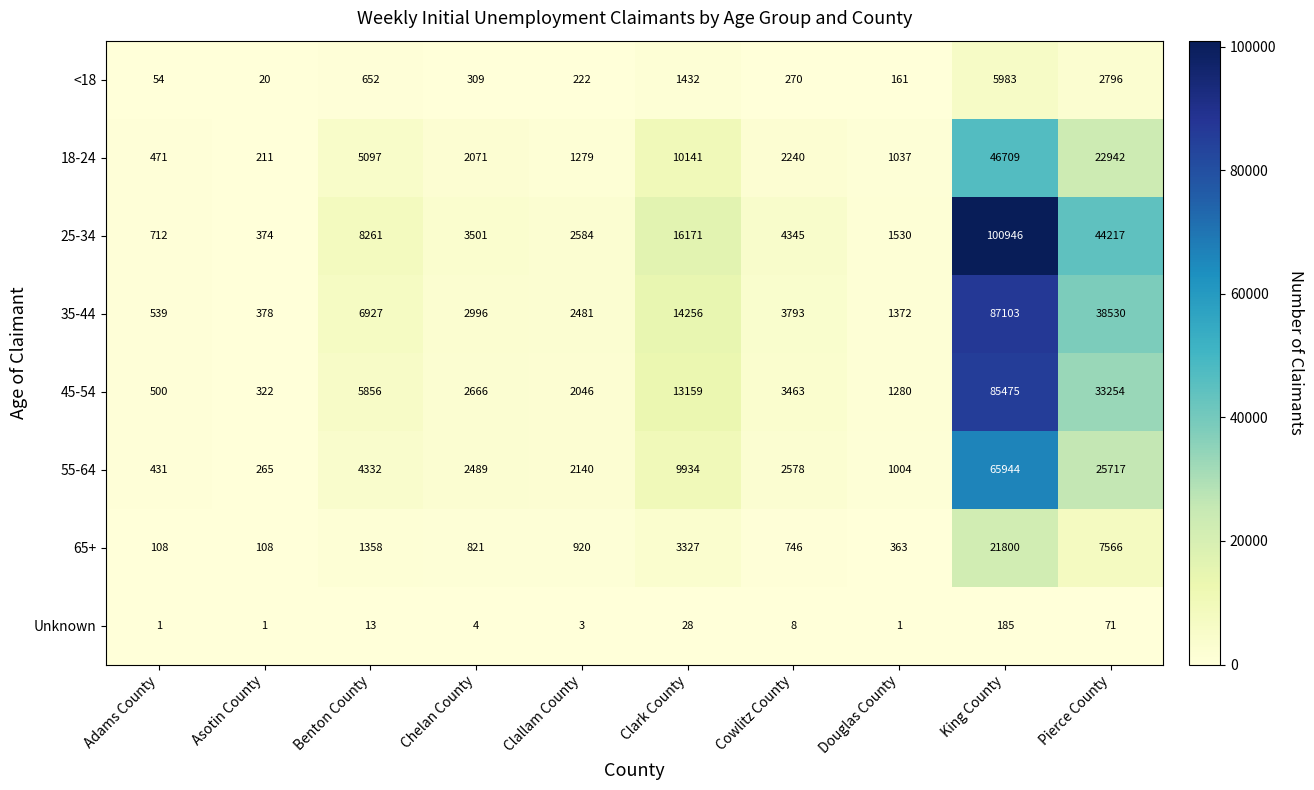

What is the spread (max minus min) of values at Asotin County?

377